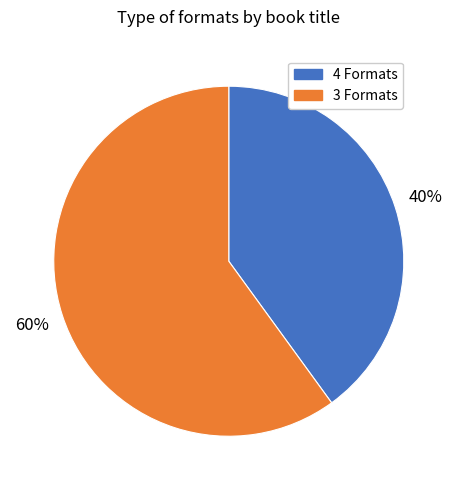

To the nearest percent, what is the average slice percentage?

50%